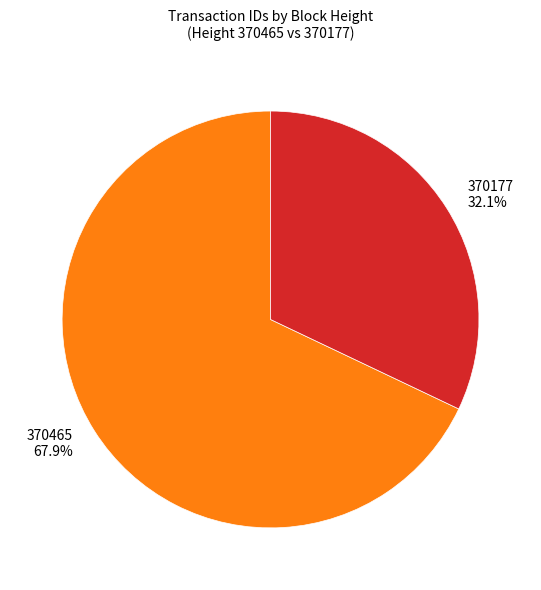

To the nearest percent, what is the combined percentage of 370465 and 370177?

100%